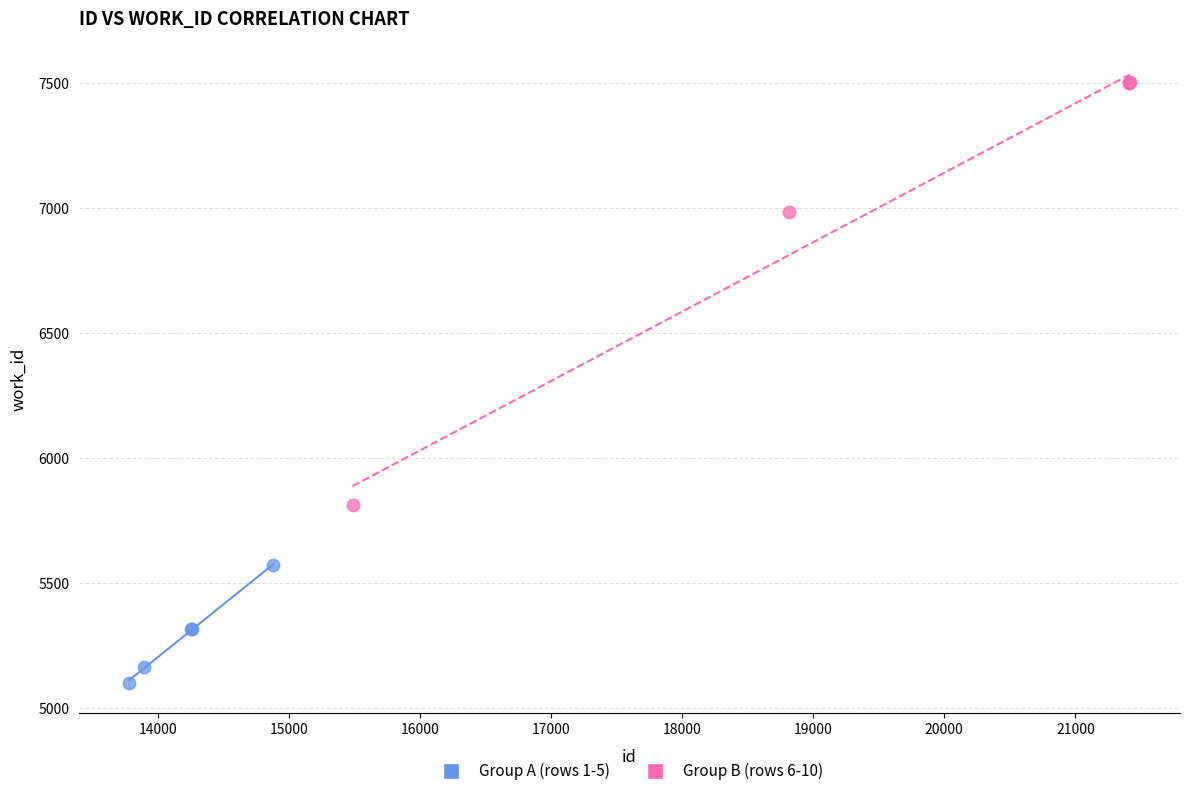

Which series has the widest spread of Y values?

Group B (rows 6-10)